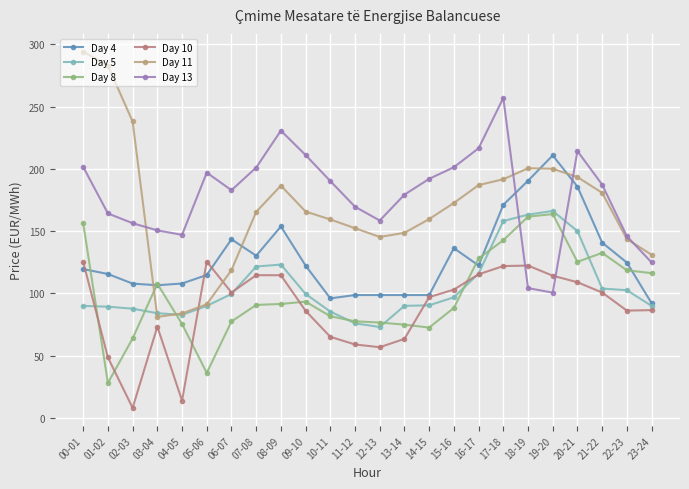

How many intersections are there between Day 11 and Day 8?

2